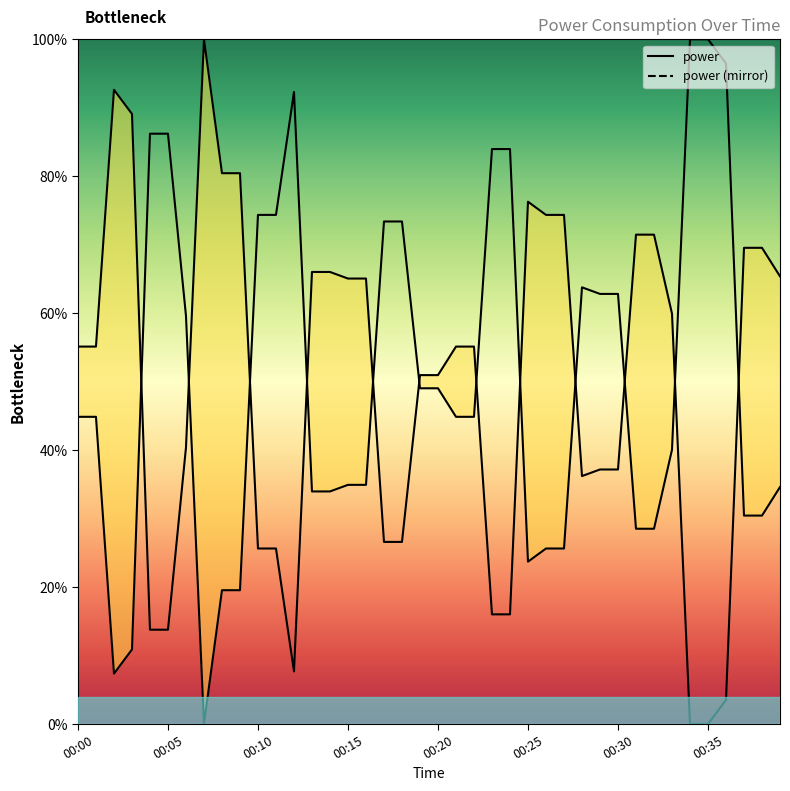

What is the average value?

50.4